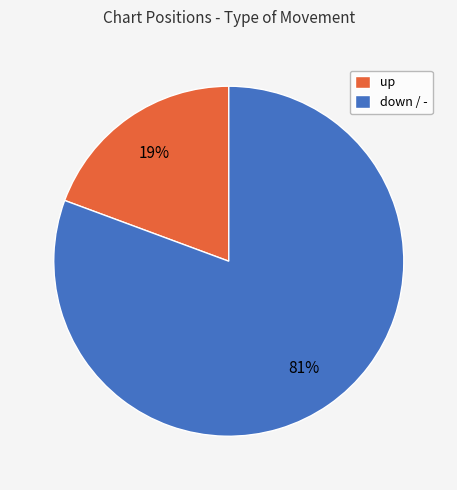

What percentage is the up slice, to the nearest percent?

19%